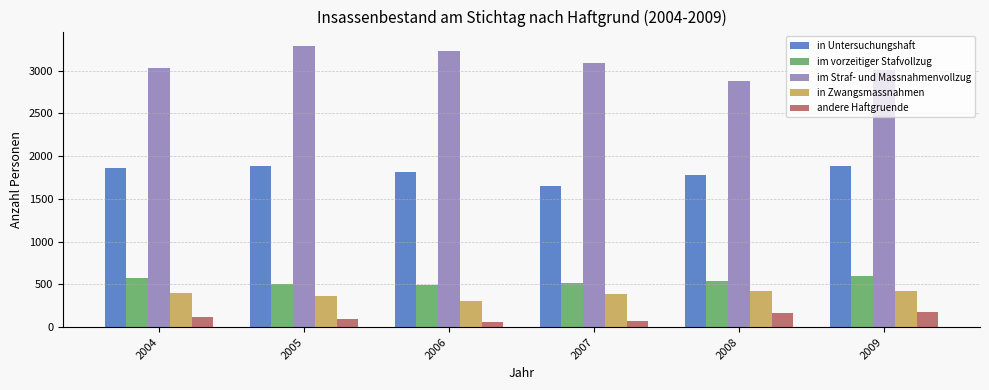

How many bars are there in total?

30